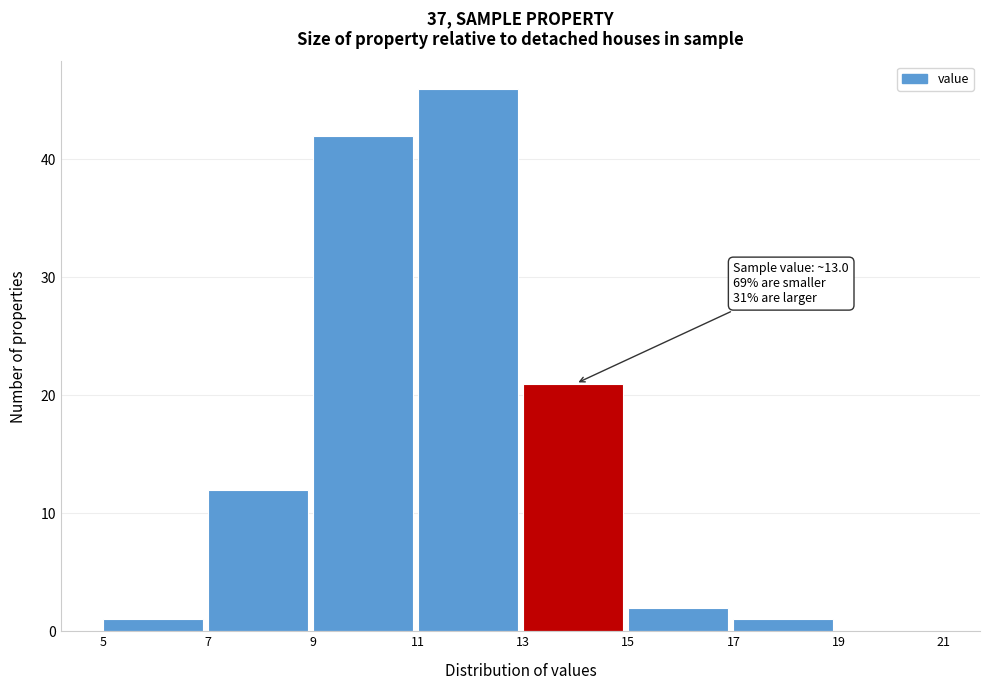

Which range on the x-axis has the tallest bar?

11 to 13